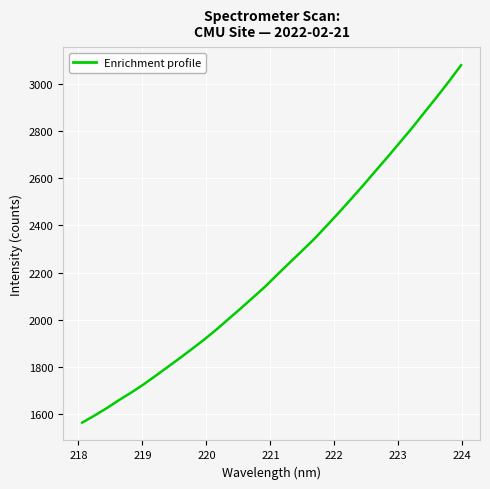

What is the maximum value shown in the chart?

3080.6